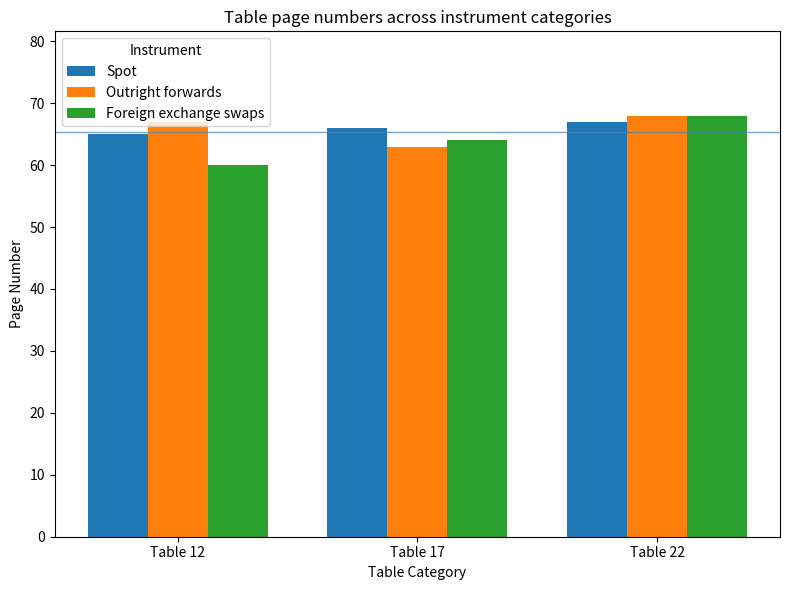

Is the value of Foreign exchange swaps at Table 17 greater than the value of Spot at Table 17?

No